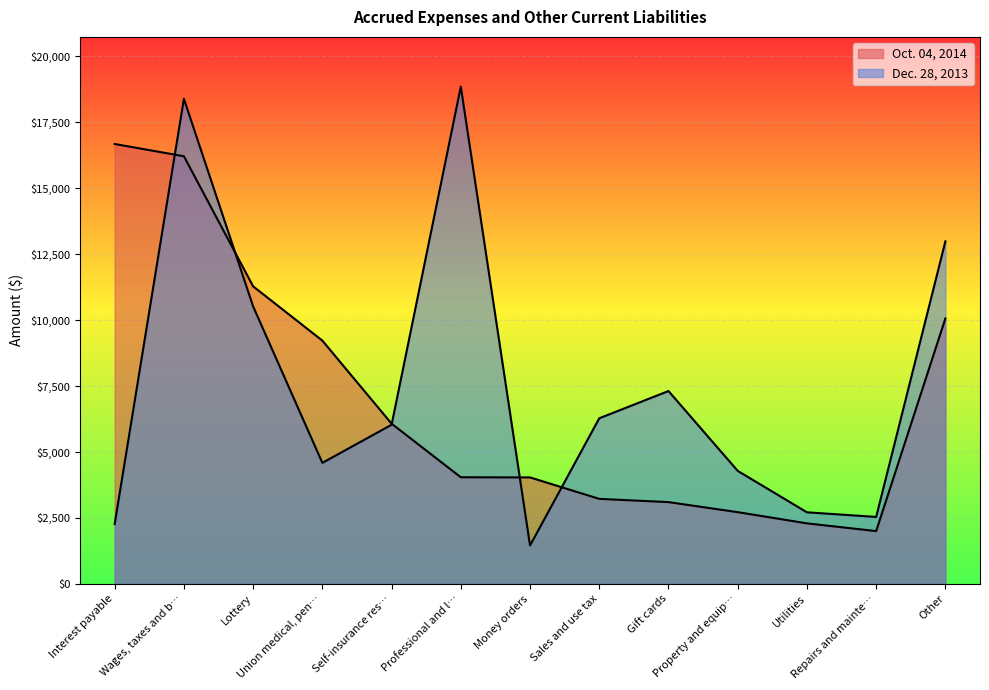

What value does the Oct. 04, 2014 series have at Professional and l…, to the nearest 100?

4000